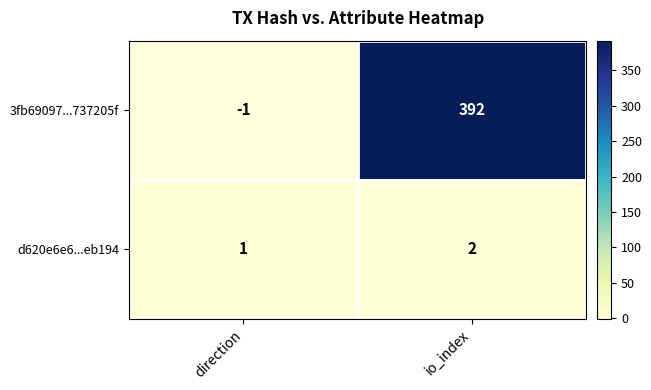

Reading left to right, what are all the values shown in this chart?

3fb69097...737205f: -1	392
d620e6e6...eb194: 1	2